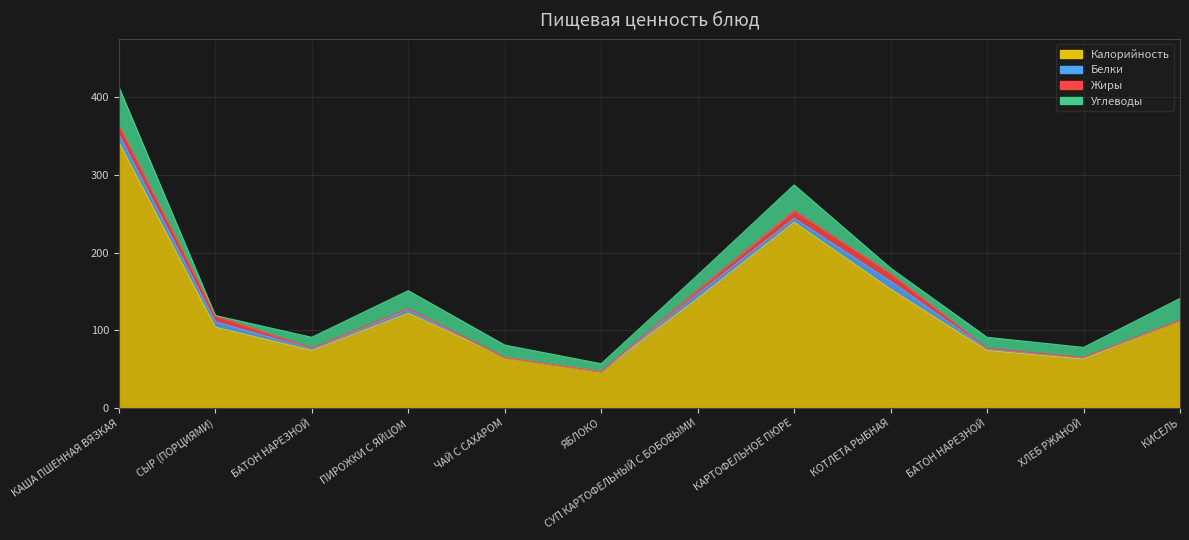

What is the label of the 10th point from the left?

БАТОН НАРЕЗНОЙ